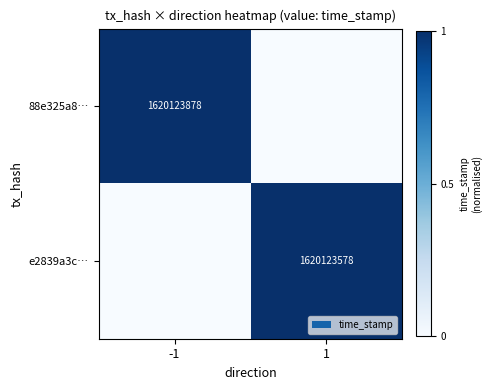

Is the value of e2839a3c… at 1 greater than the value of 88e325a8… at -1?

No